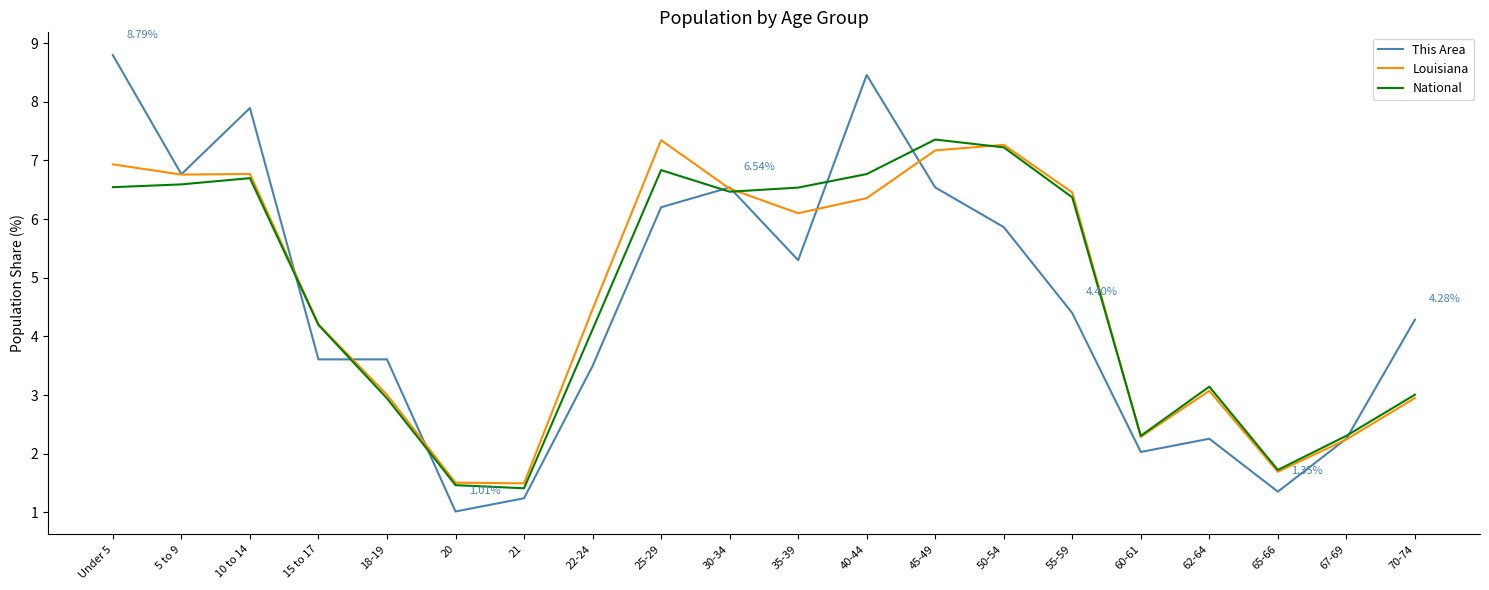

Is the value of This Area at 40-44 greater than the value of National at 25-29?

Yes